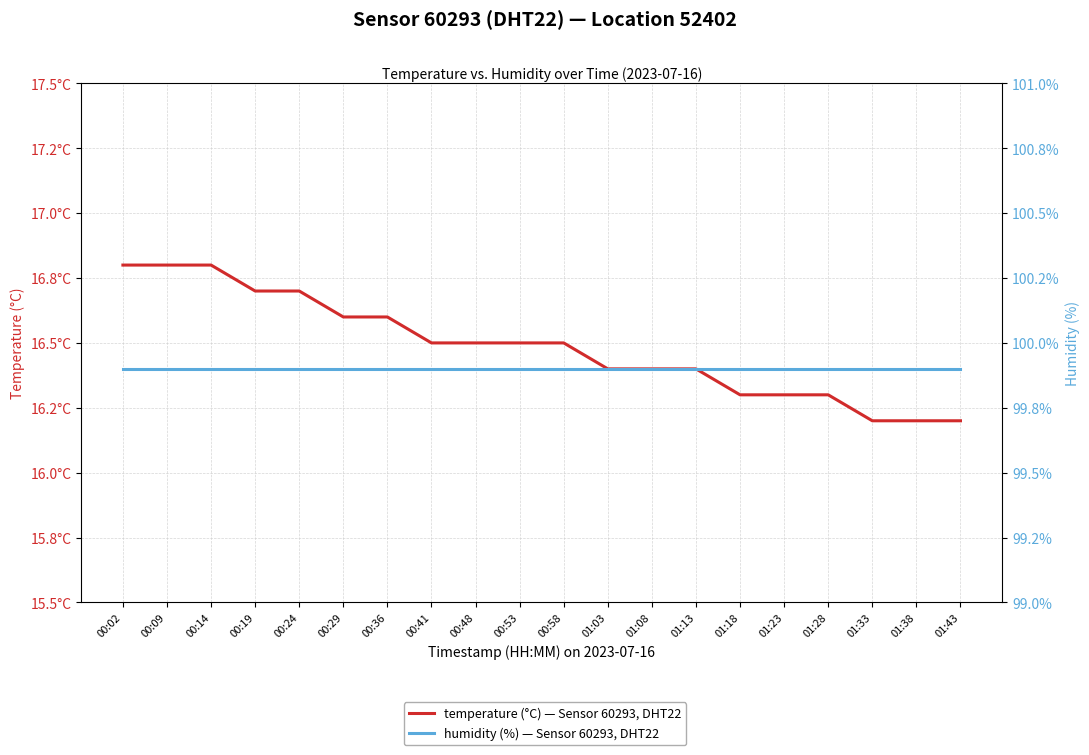

What are all the series names shown in the legend?

temperature (°C) — Sensor 60293, DHT22, humidity (%) — Sensor 60293, DHT22